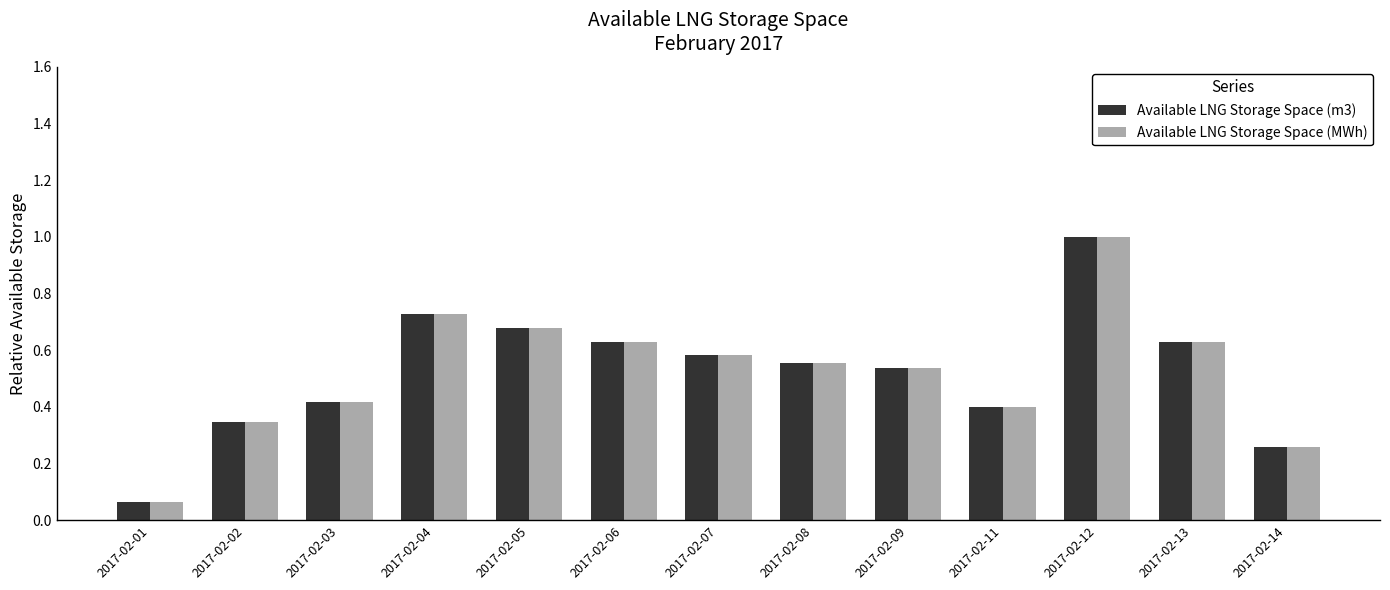

What is the highest value of the Available LNG Storage Space (MWh) series?

1.0